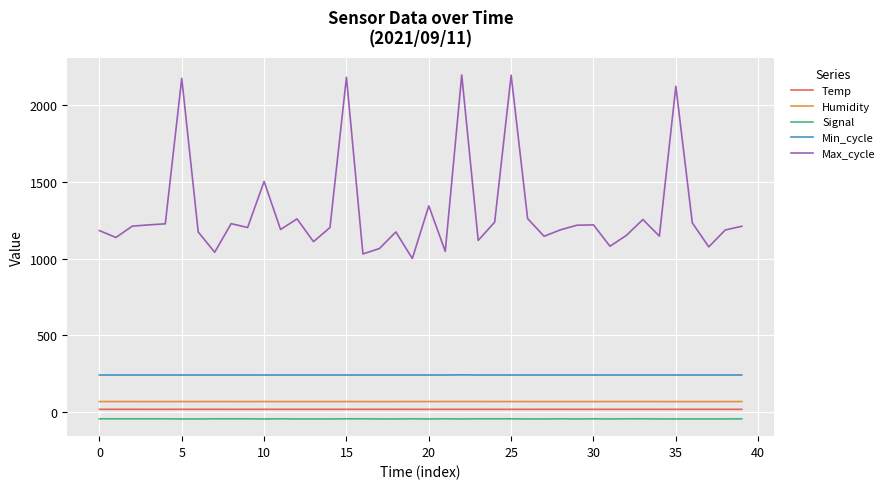

Which series has the largest range (max minus min)?

Max_cycle